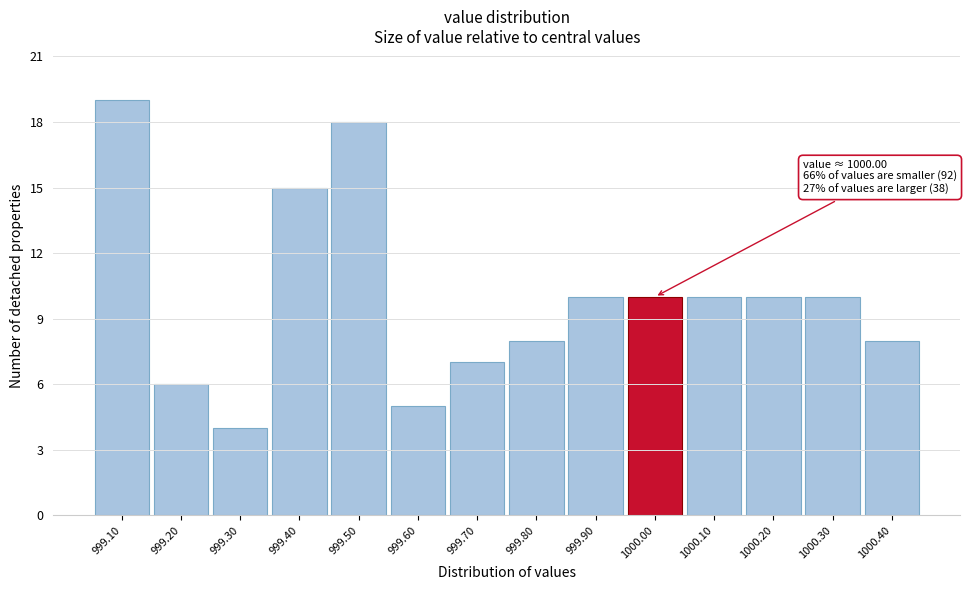

Over which range of the x-axis is the bar tallest?

999.05 to 999.15